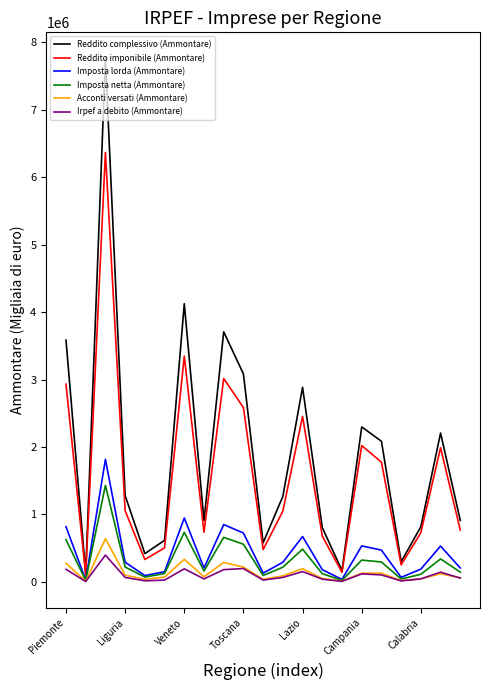

What is the greatest value displayed?

7762882